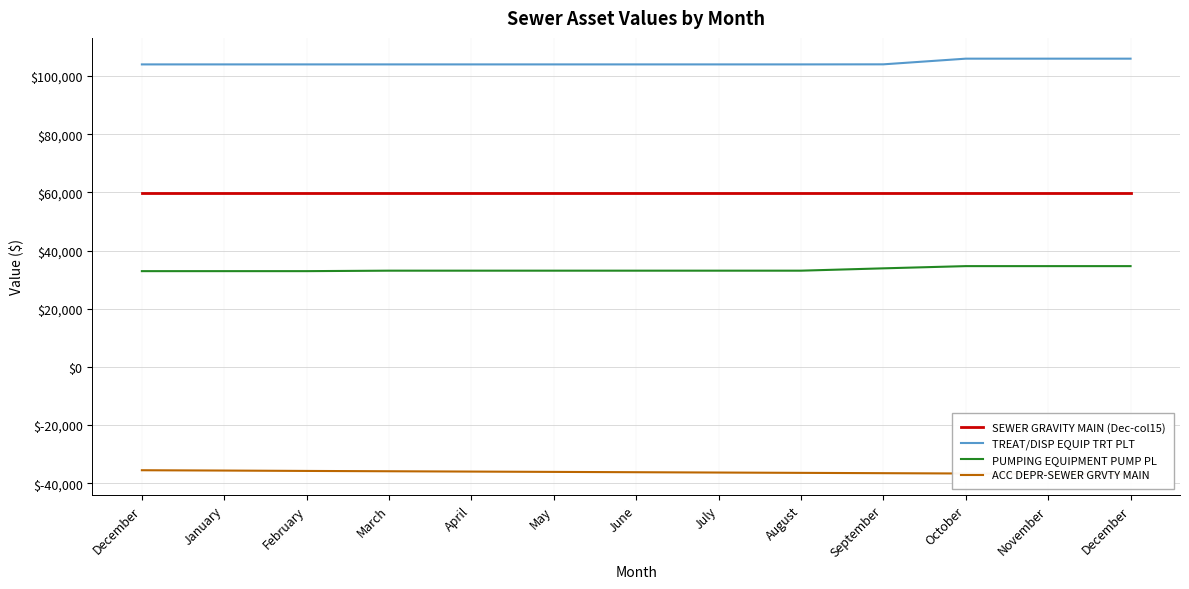

True or false: TREAT/DISP EQUIP TRT PLT and ACC DEPR-SEWER GRVTY MAIN cross at least once.

False